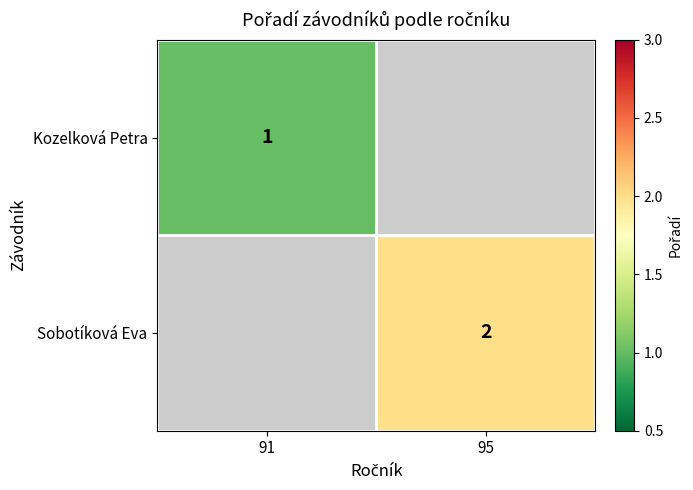

Which has a higher value, 91 or 95?

95